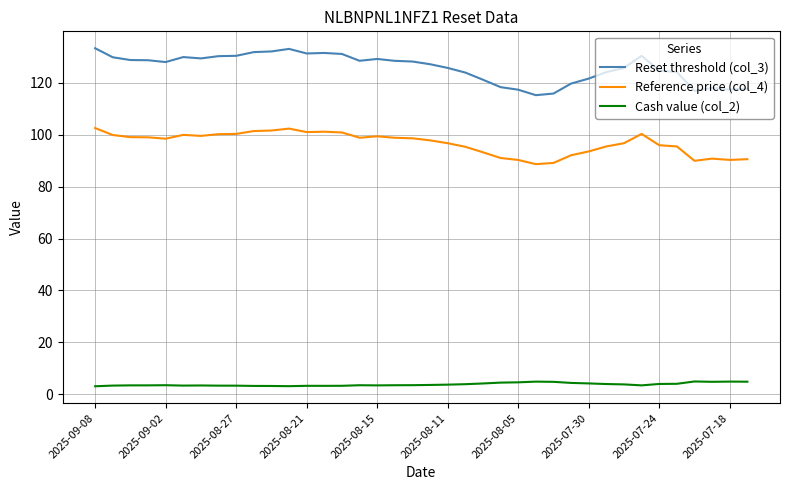

What is the difference between the maximum and minimum values in the Reference price (col_4) series?

13.9